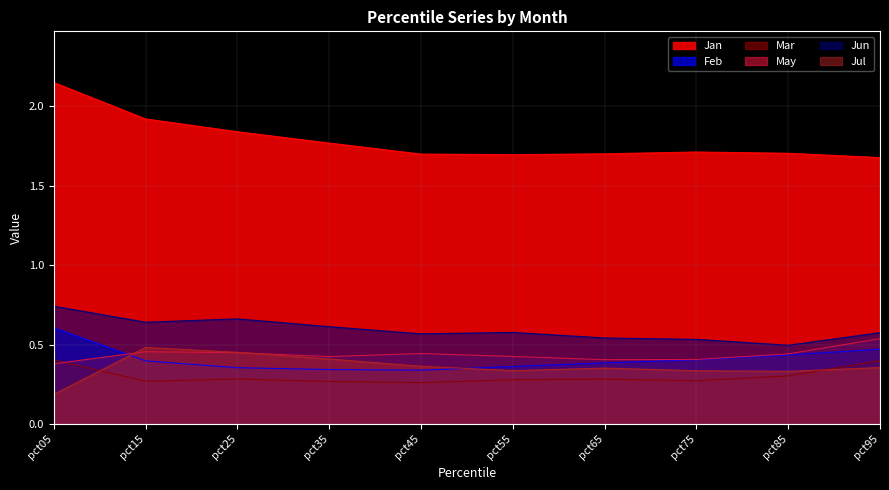

Which series changed the most between pct15 and pct35?

Jan